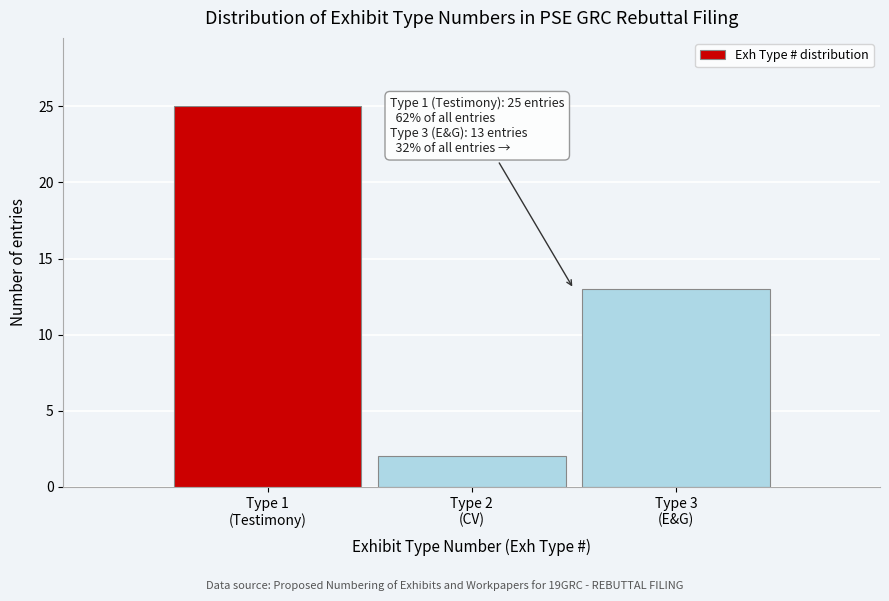

Reading left to right, list all the values displayed in this chart.

25	2	13